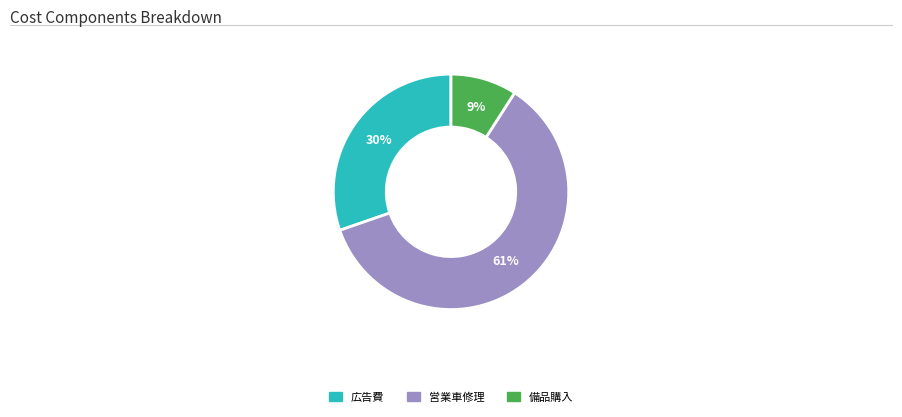

To the nearest percent, what percentage of the pie is 広告費?

30%